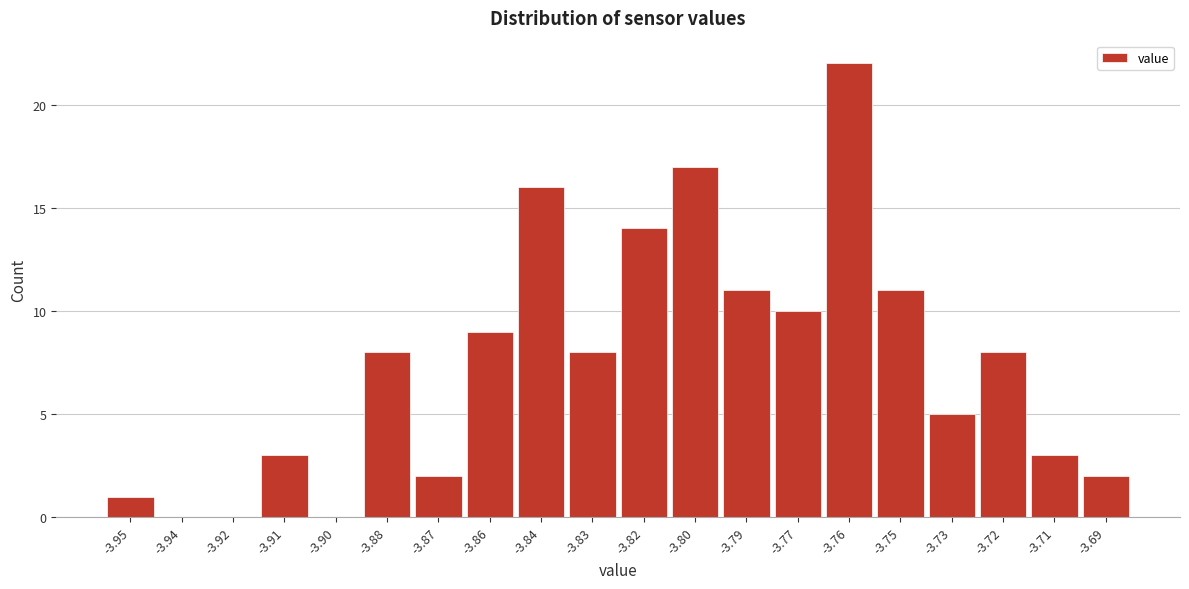

Reading left to right, list all the values displayed in this chart.

-3.95=1	-3.94=0	-3.92=0	-3.91=3	-3.90=0	-3.88=8	-3.87=2	-3.86=9	-3.84=16	-3.83=8	-3.82=14	-3.80=17	-3.79=11	-3.77=10	-3.76=22	-3.75=11	-3.73=5	-3.72=8	-3.71=3	-3.69=2